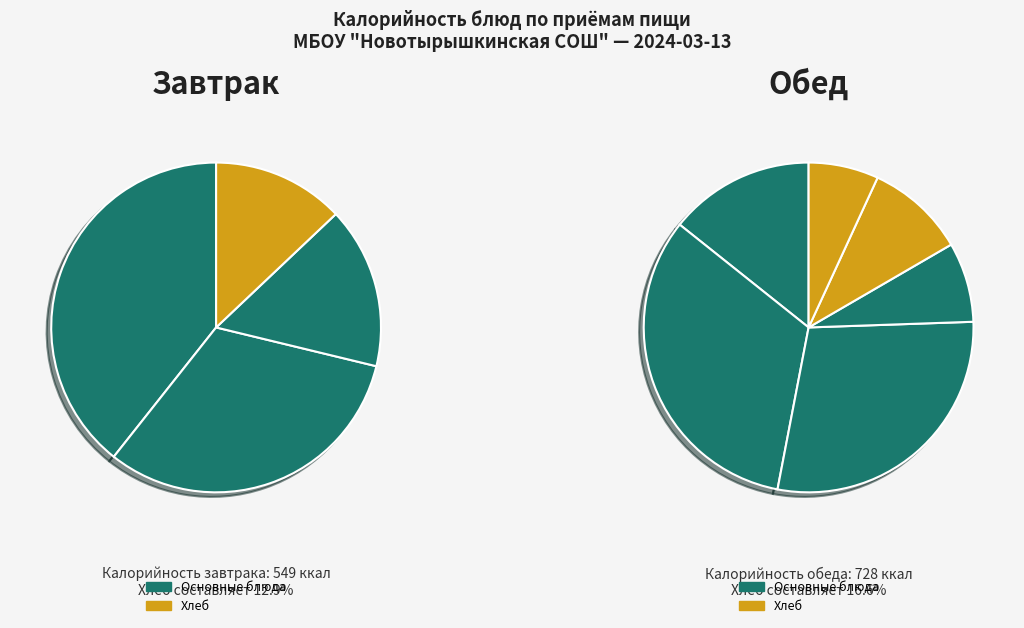

Does Картофельное пюре represent more than half of the total?

No